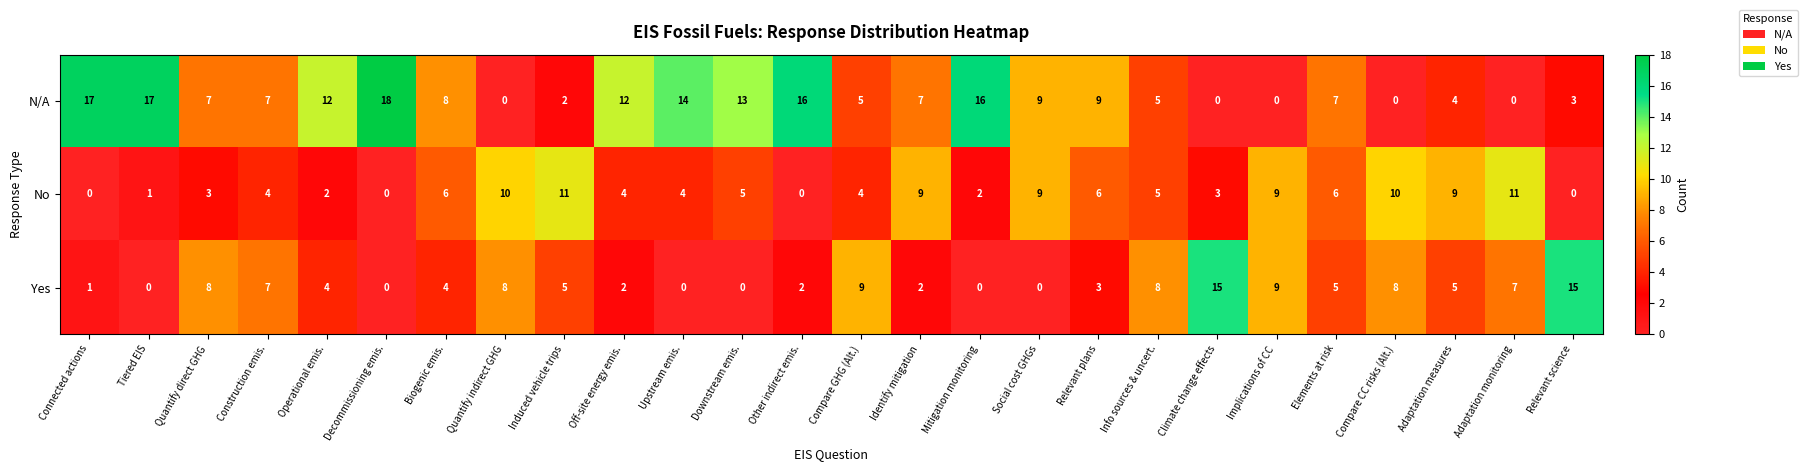

What is the total value across all series at Info sources & uncert.?

18